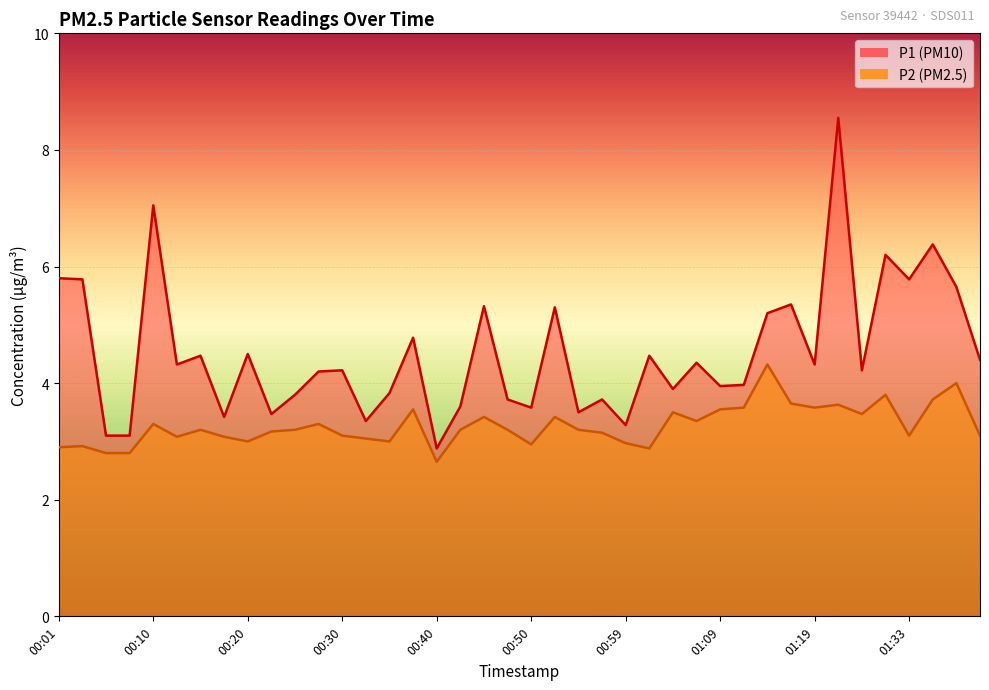

In P1, how many points are lower than both neighbors (excluding endpoints)?

13